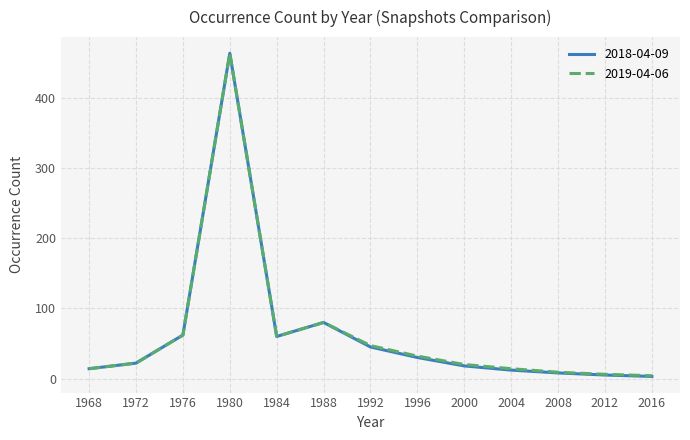

What is the minimum value for 2018-04-09?

3